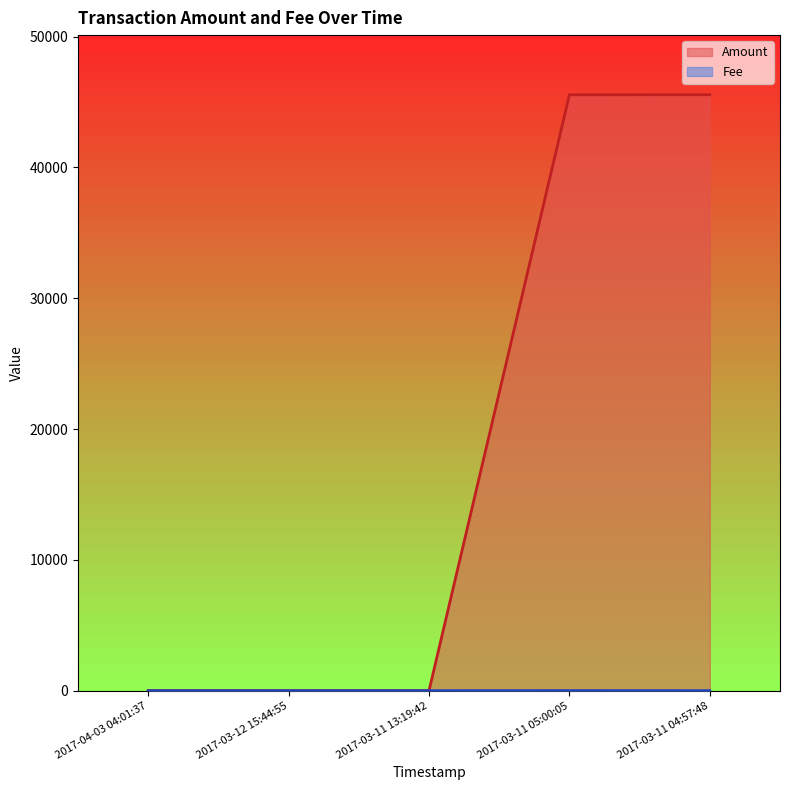

What are all the series names shown in the legend?

Amount, Fee